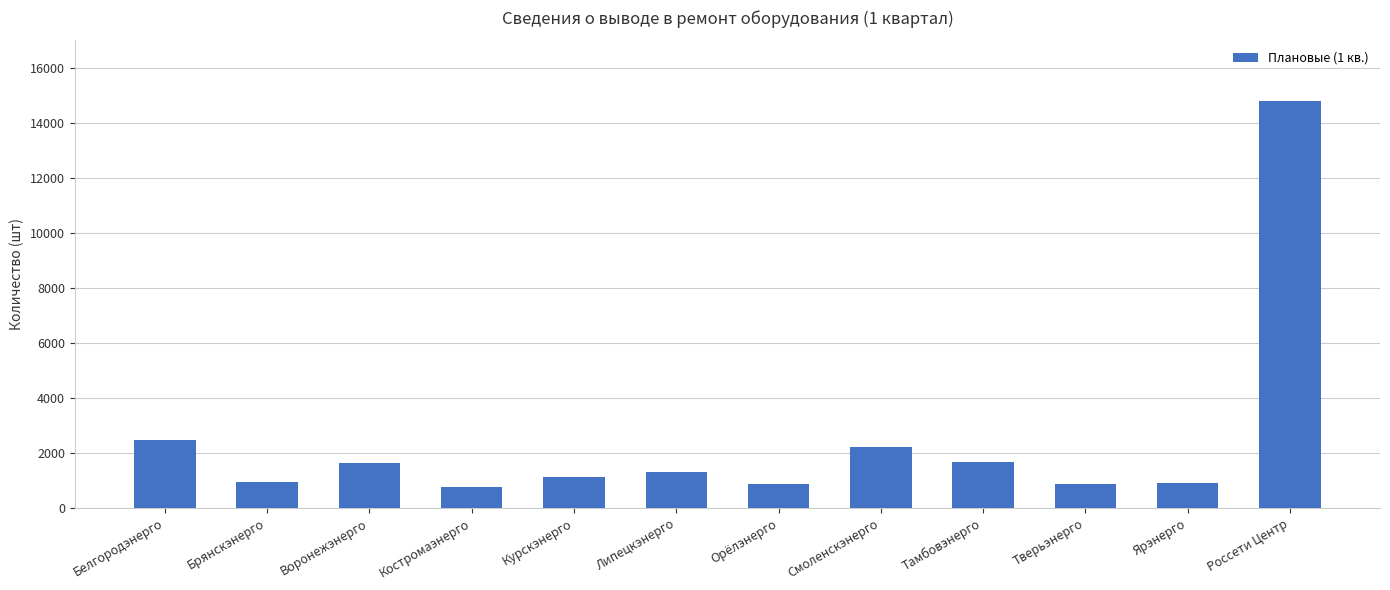

Which label corresponds to the largest value in the chart?

Россети Центр